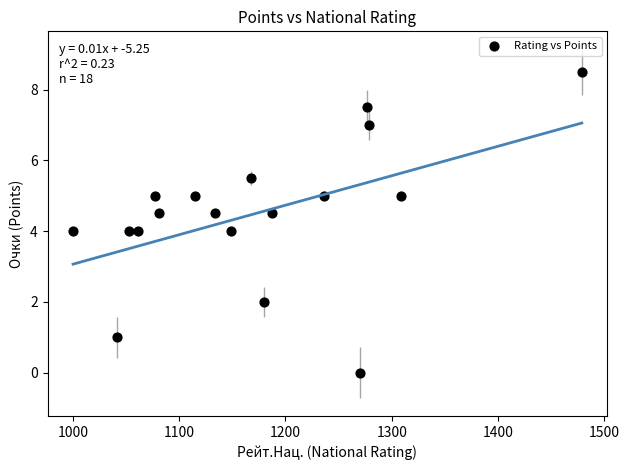

What is the range of Y values (max minus min)?

8.5